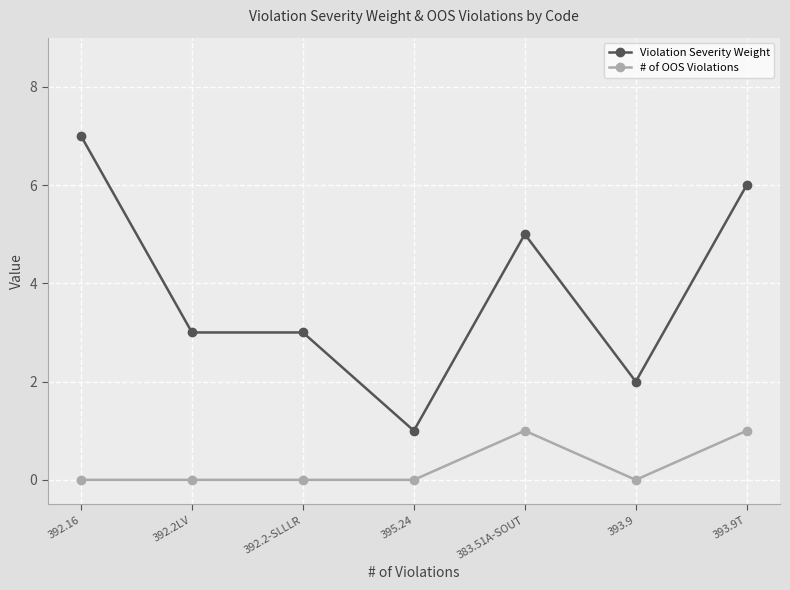

What position from the right is 392.2LV?

6